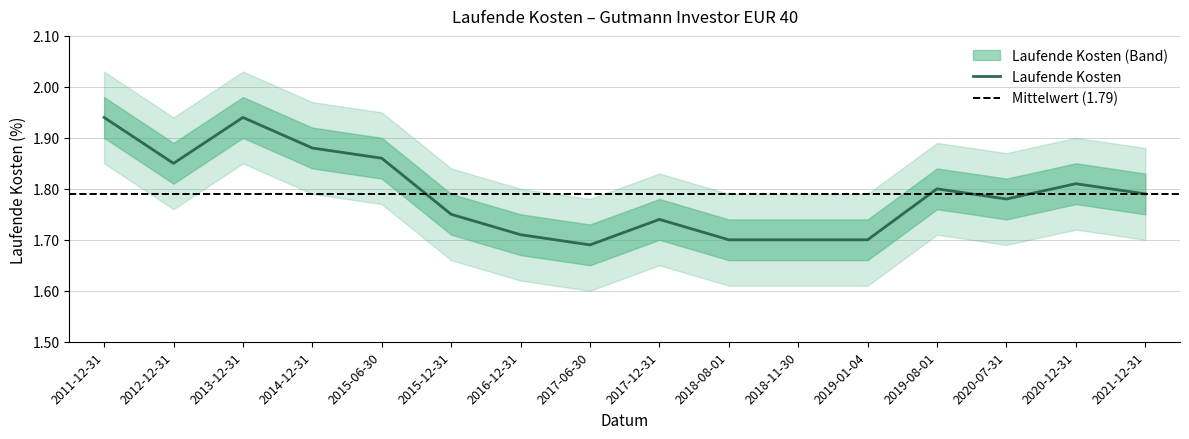

What is the greatest value displayed?

1.9